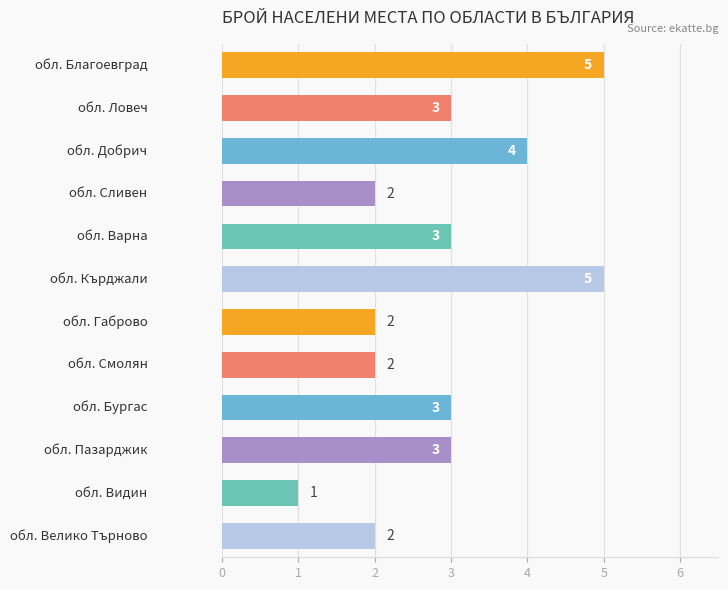

The value at обл. Кърджали is 8. True or false?

False